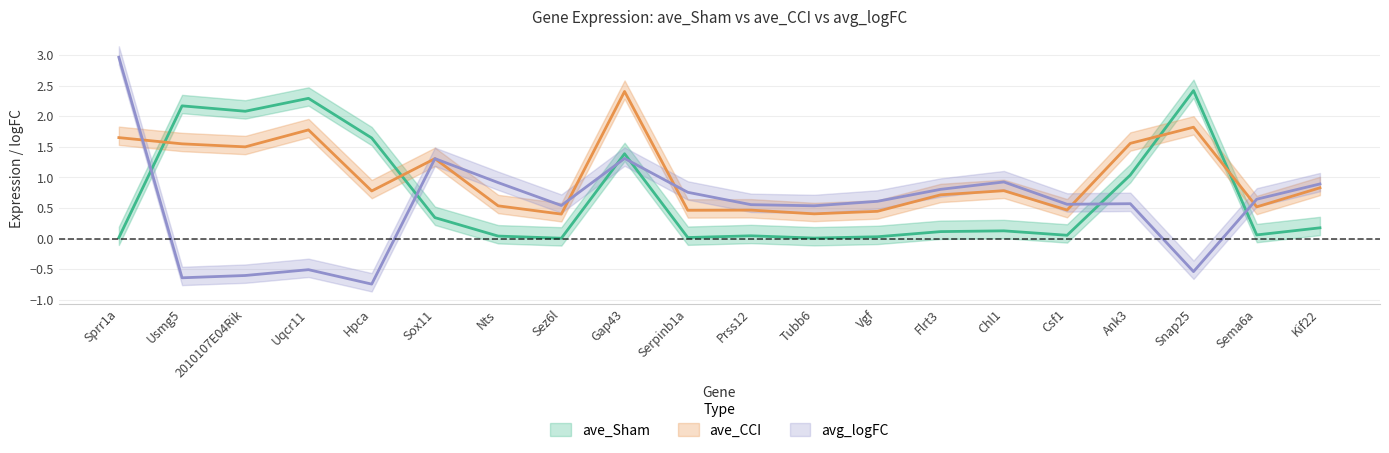

Between which two adjacent categories do avg_logFC and ave_Sham first intersect?

Sprr1a and Usmg5